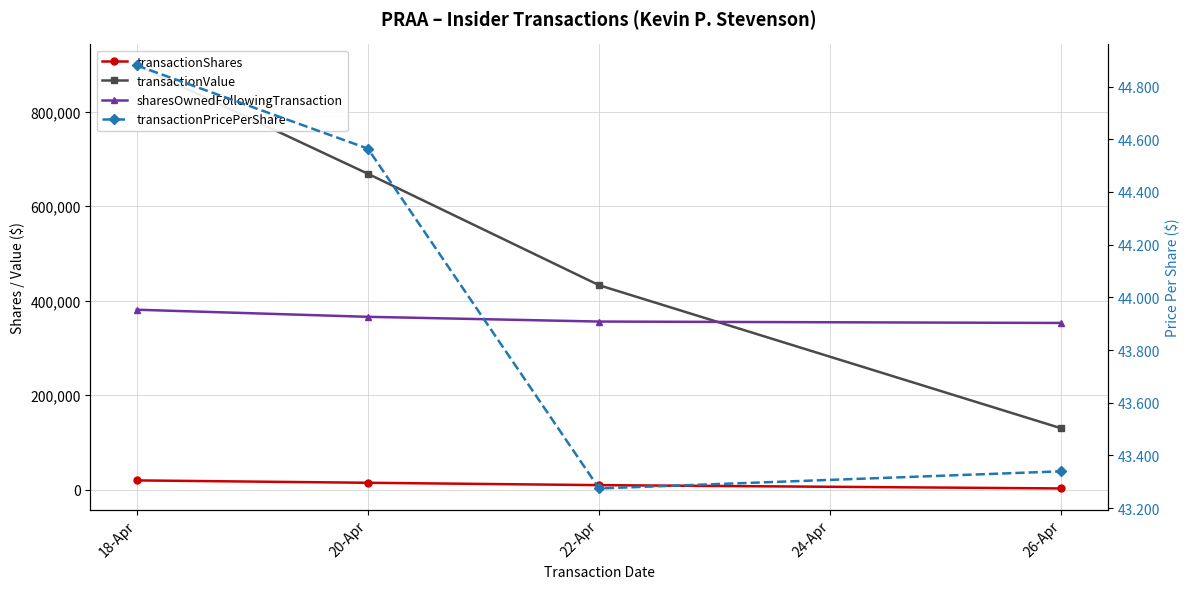

How many categories are shown in the chart?

4